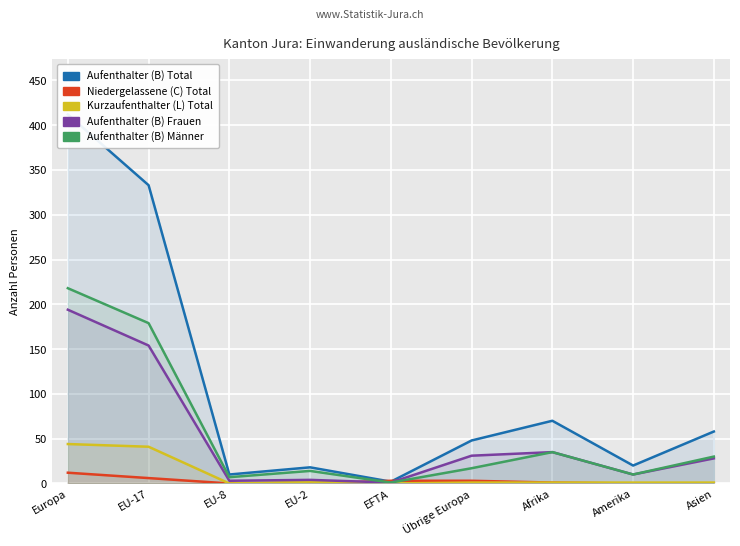

At which label does Aufenthalter (B) Total first exceed 48?

Europa